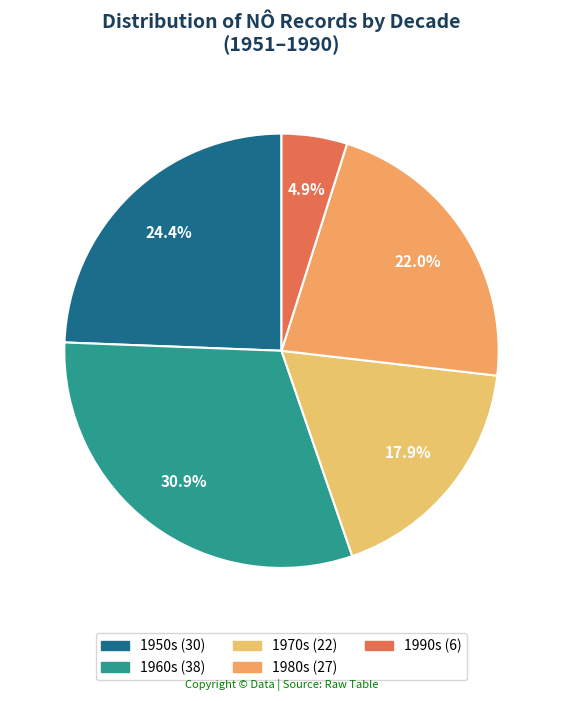

How many slices are in this pie chart?

5